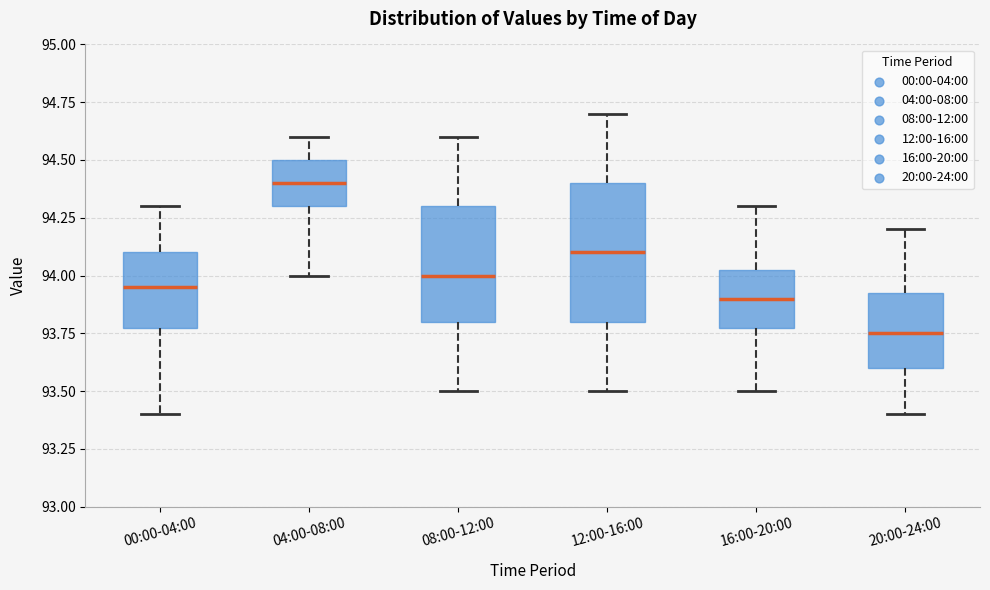

Which box is the tallest, from its lower edge to its upper edge?

12:00-16:00